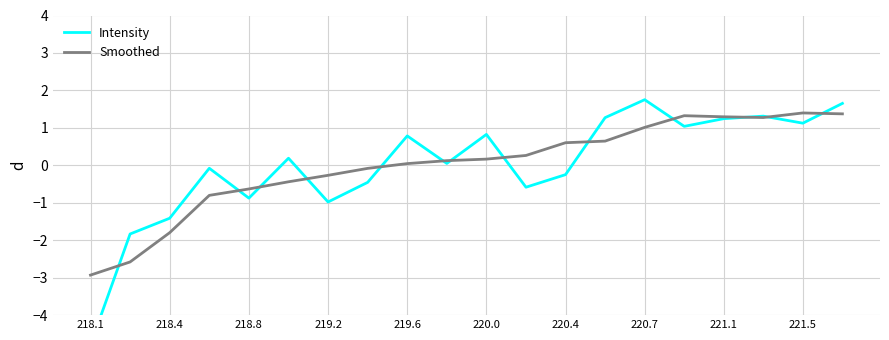

How many data points in Intensity are less than 0?

9